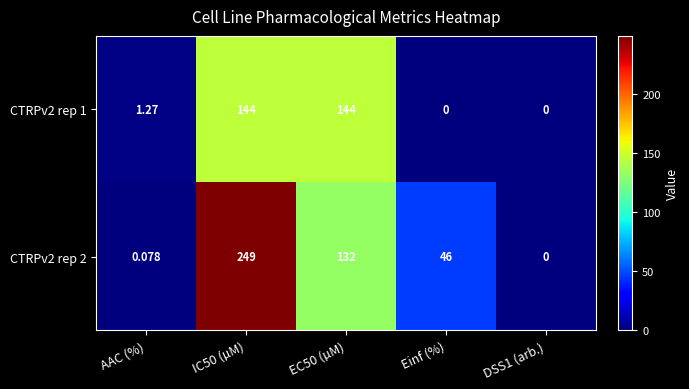

Which series changed the most between AAC (%) and IC50 (µM)?

CTRPv2 rep 2